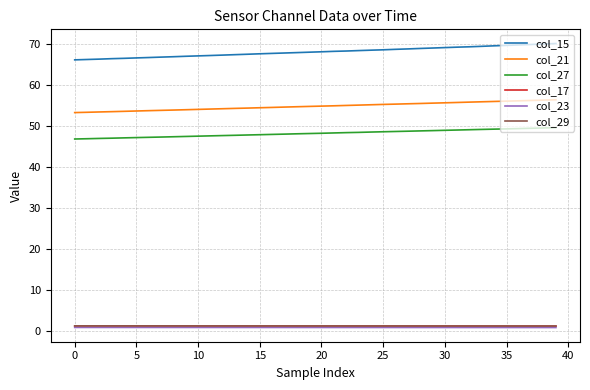

Which series has the largest total across all categories?

col_15